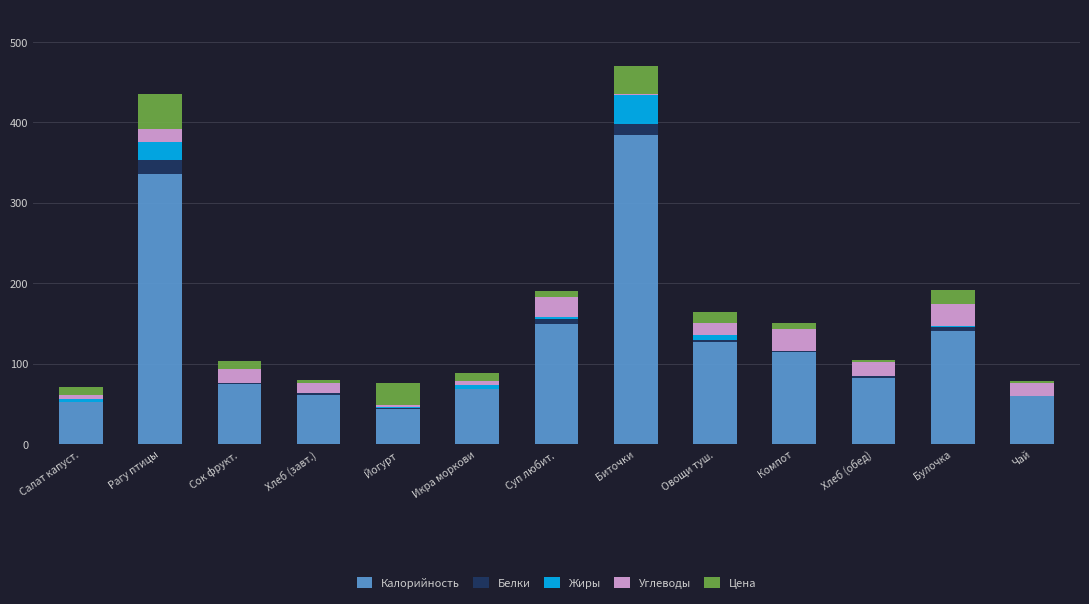

Is it true that Калорийность equals 30.2 at Сок фрукт.?

False